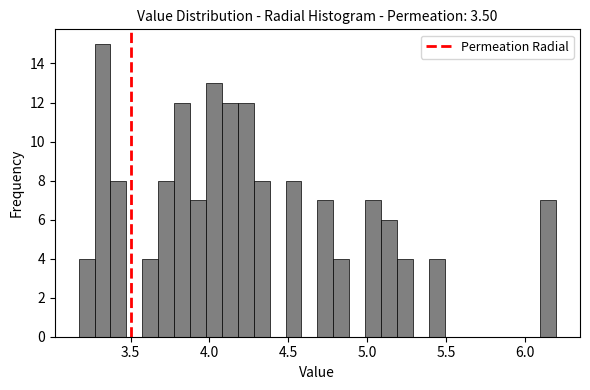

Around what value on the x-axis is the tallest bar? Give the approximate position of its centre, as read against the axis.

3.30